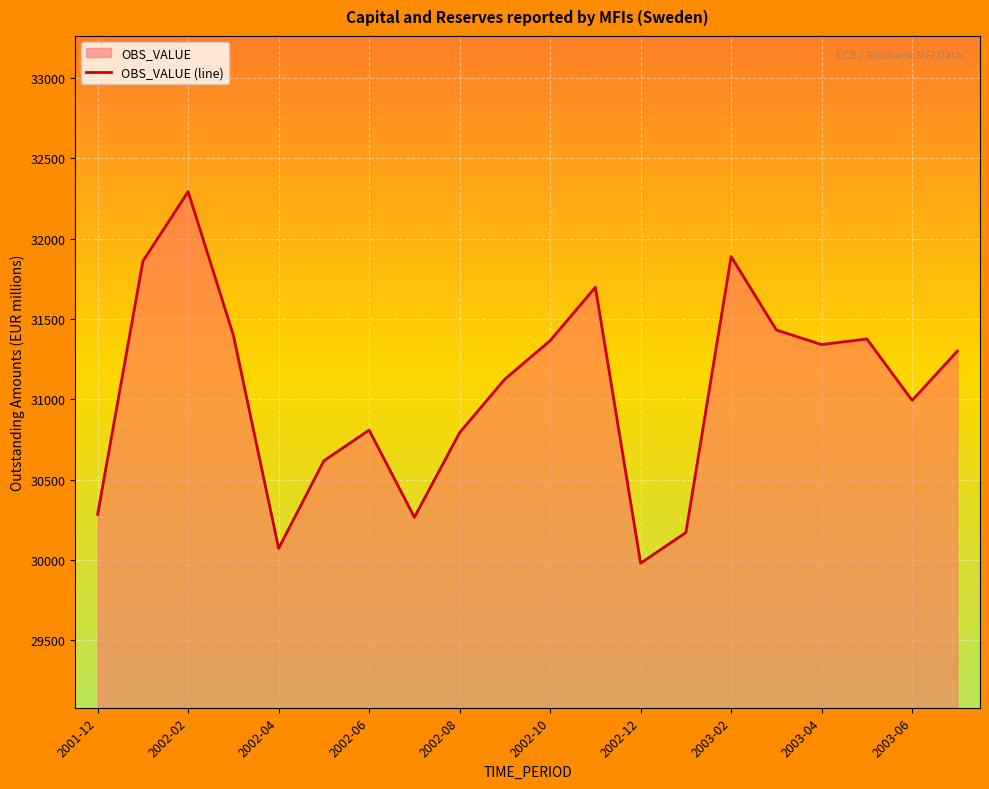

What is the difference between the maximum and minimum values?

2311.6